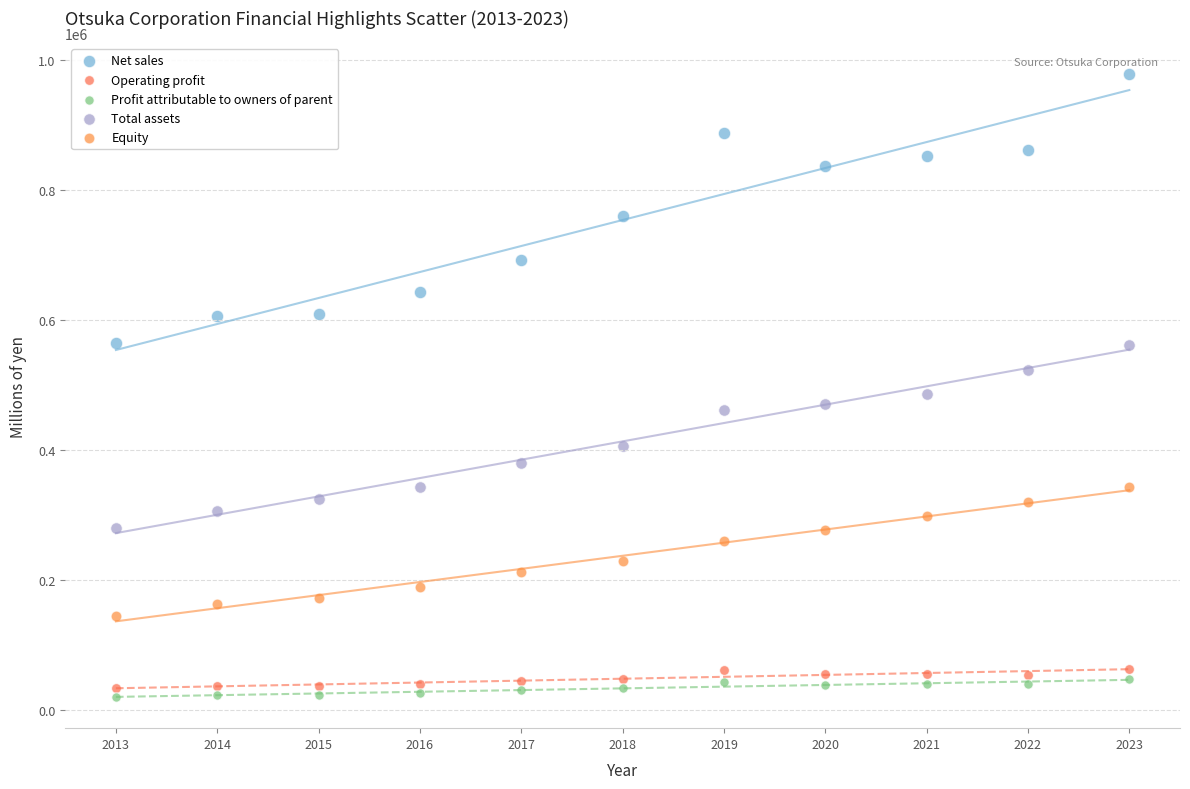

Which series contains the highest Y value?

Net sales